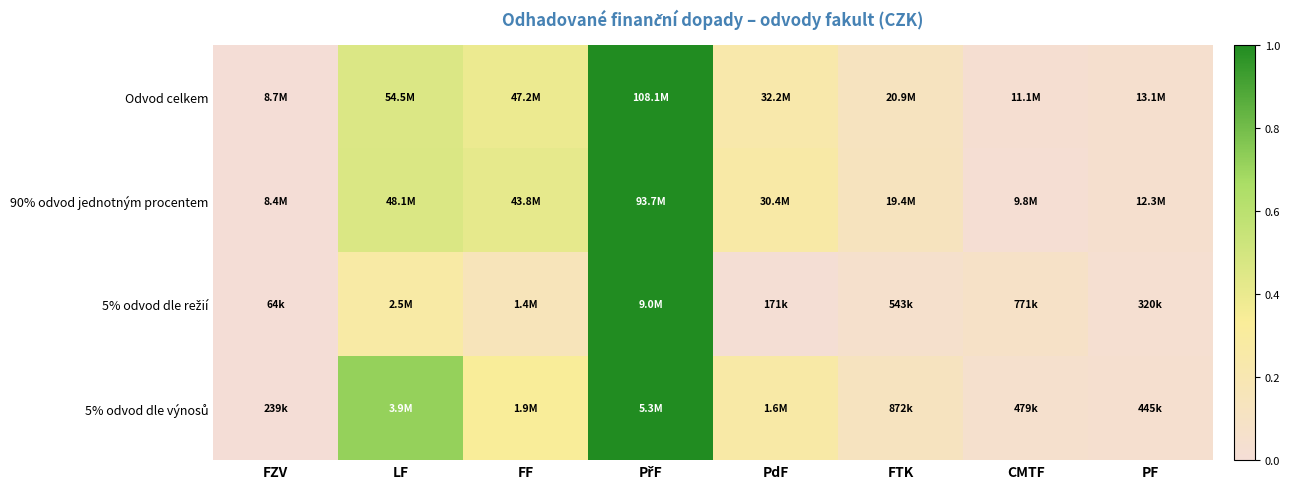

Which series has the largest range (max minus min)?

Odvod celkem